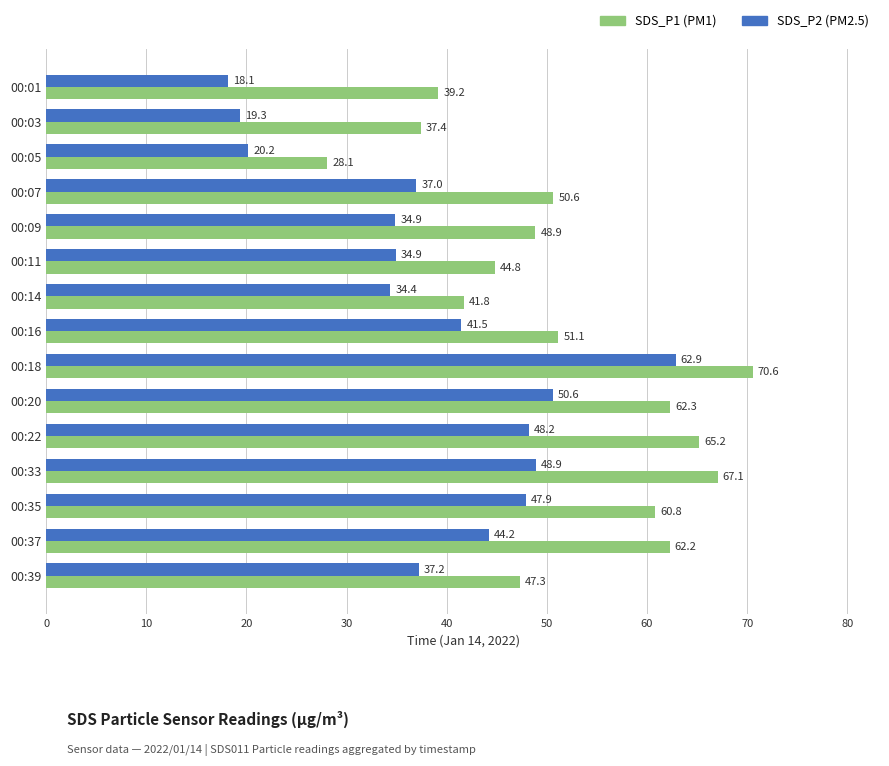

What is the spread (max minus min) of values at 00:37?

18.0